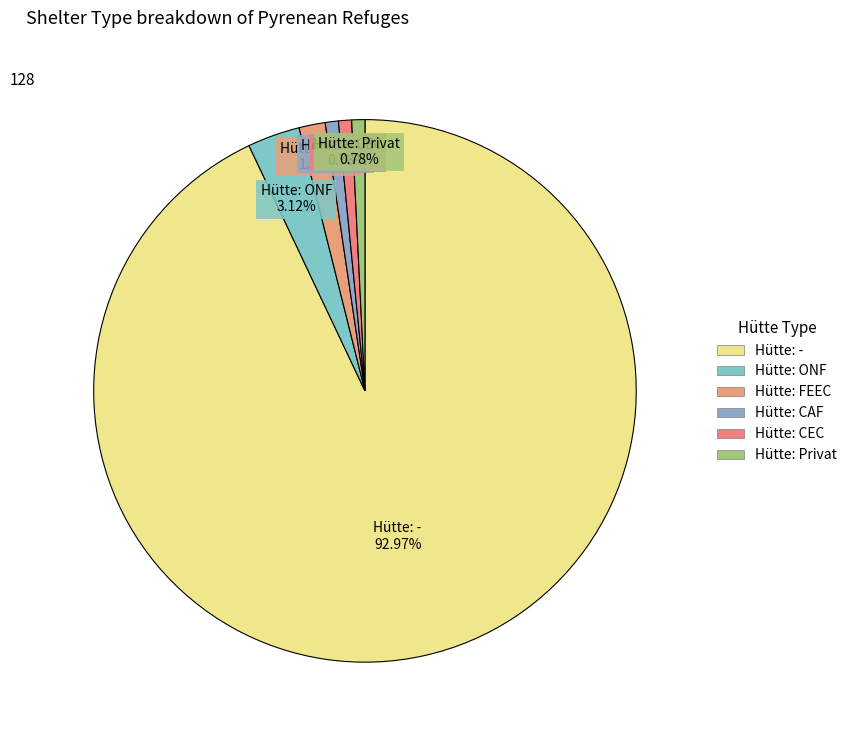

Is there any slice that represents more than half of the pie?

Yes